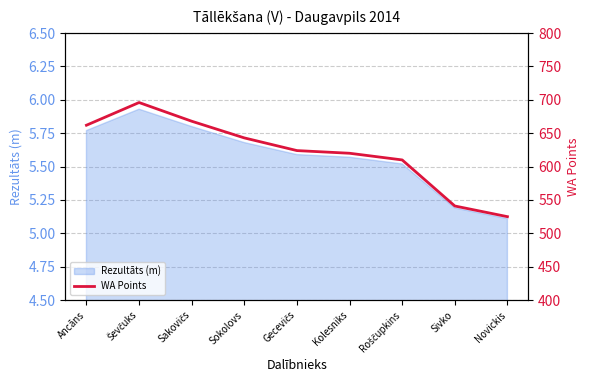

What is the smallest value displayed?

525